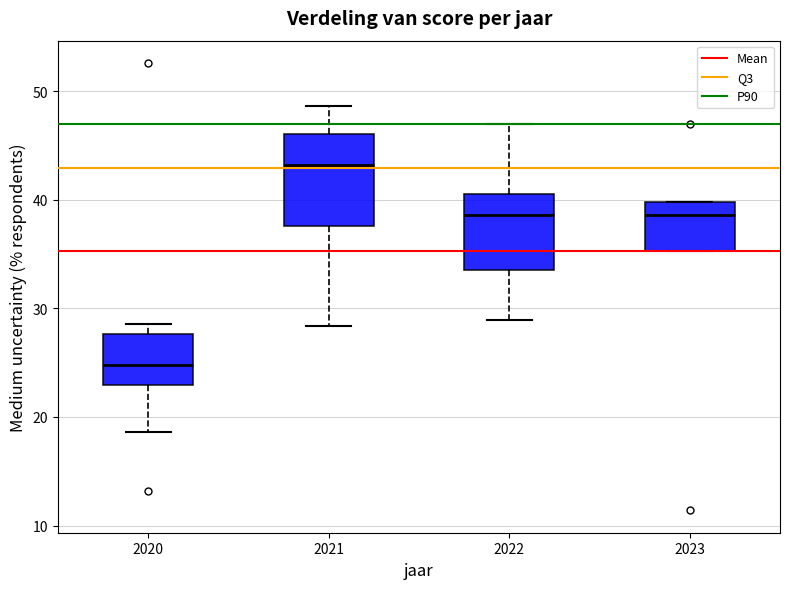

Which box has the lowest median line?

2020